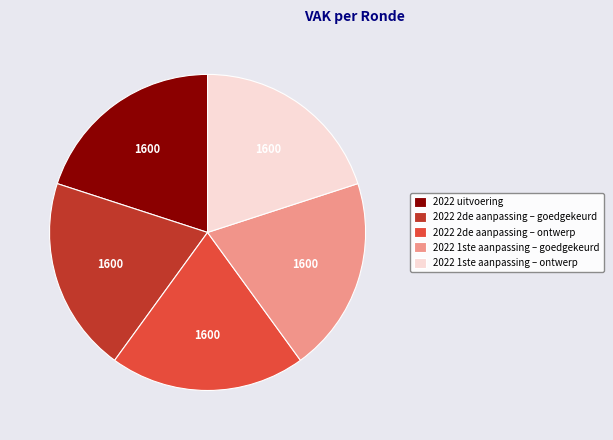

Count the number of slices in the pie.

5